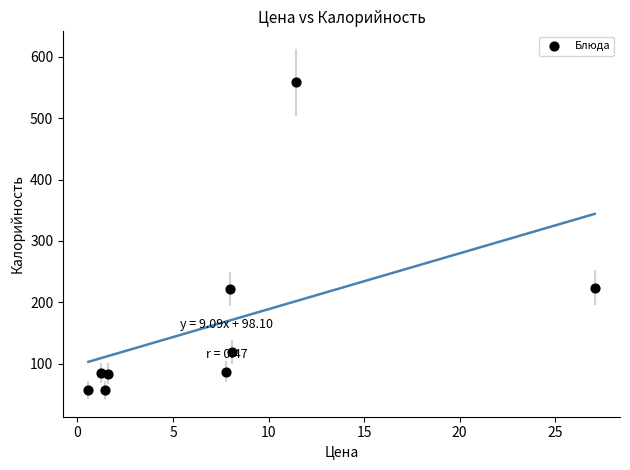

What is the range of Y values (max minus min)?

501